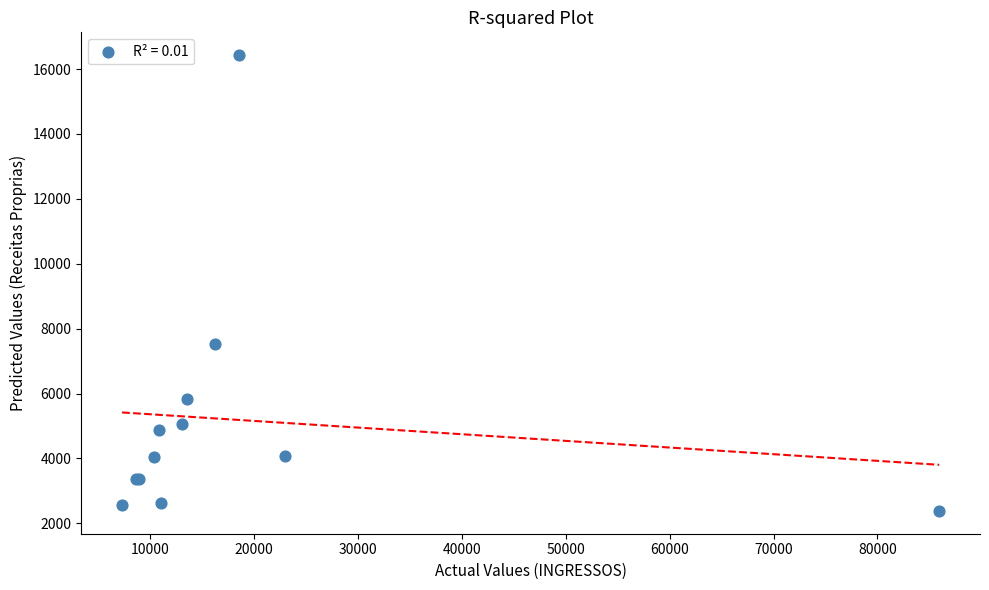

What Y value in the scatter plot is closest to 9405?

7523.6